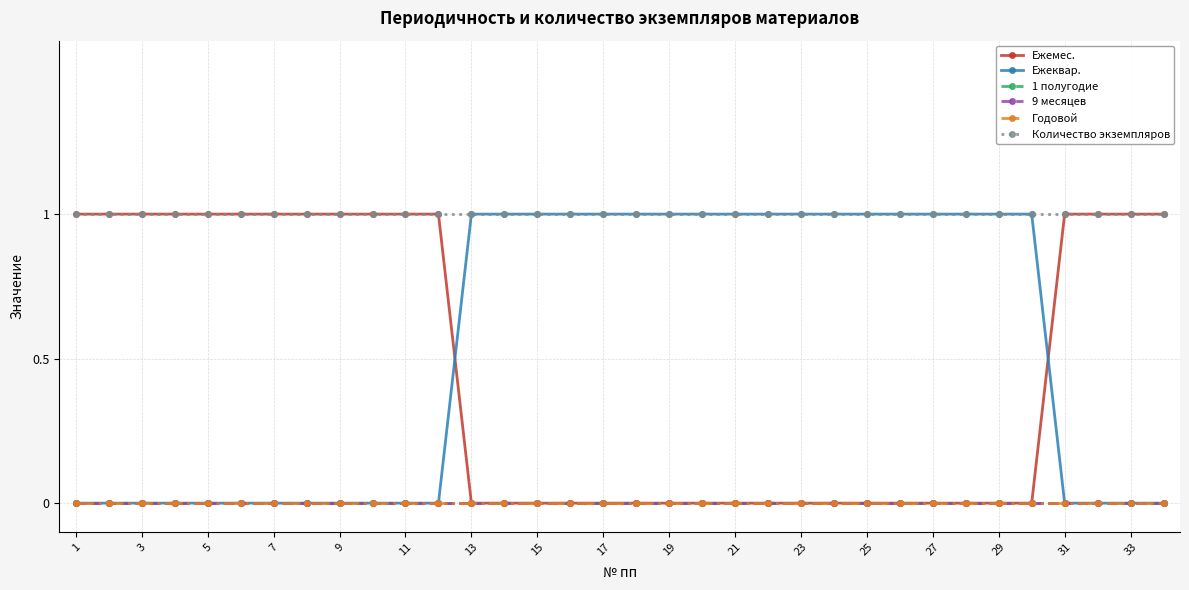

Is this an area chart (filled region under the line)?

No